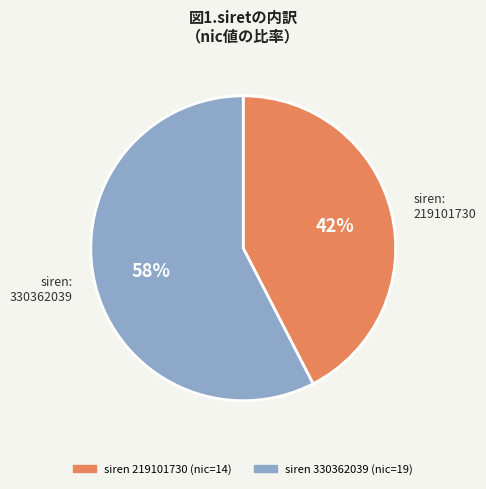

To the nearest percent, what is the average slice percentage?

50%